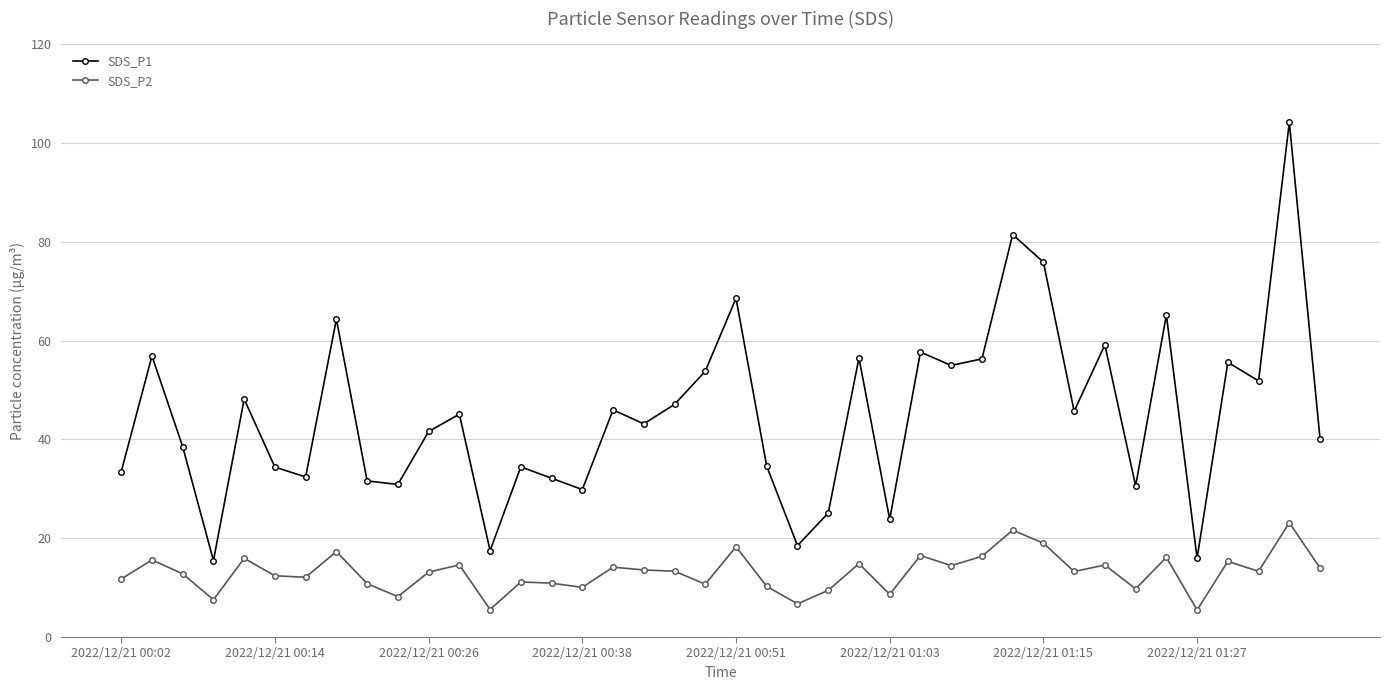

In SDS_P1, how many points are lower than both neighbors (excluding endpoints)?

13